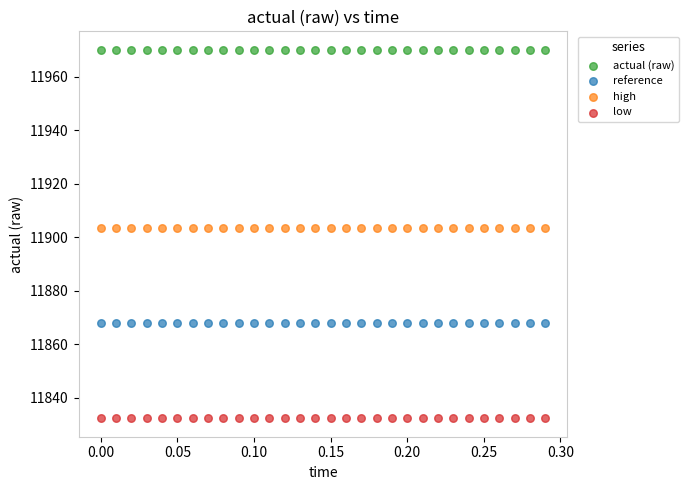

Which series contains the lowest Y value?

low